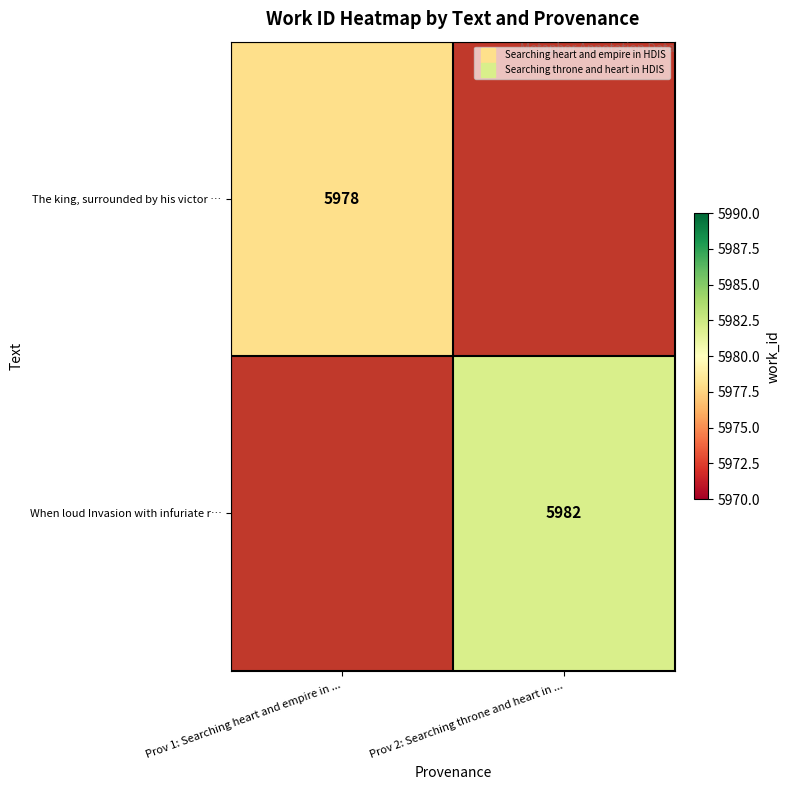

What value does the The king, surrounded by his victor … series have at Prov 1: Searching heart and empire in ...?

5978.0